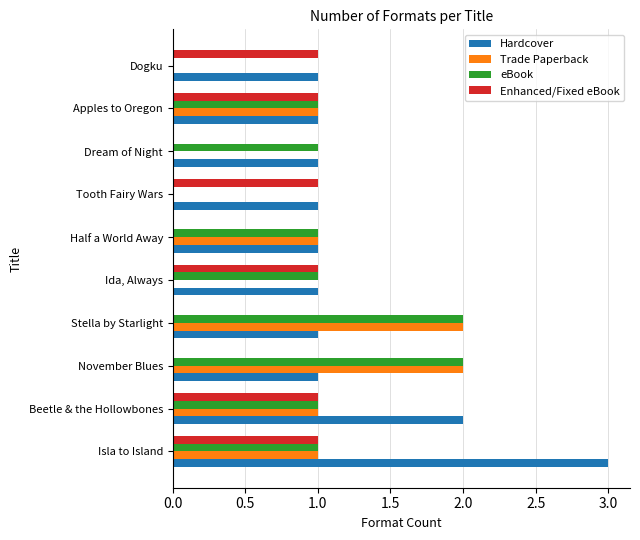

What is the sum of all eBook values?

10